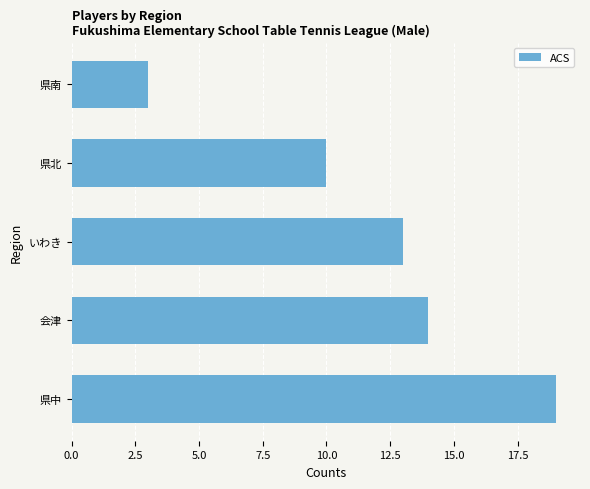

Reading bottom to top, list all the values displayed in this chart.

県中=19	会津=14	いわき=13	県北=10	県南=3